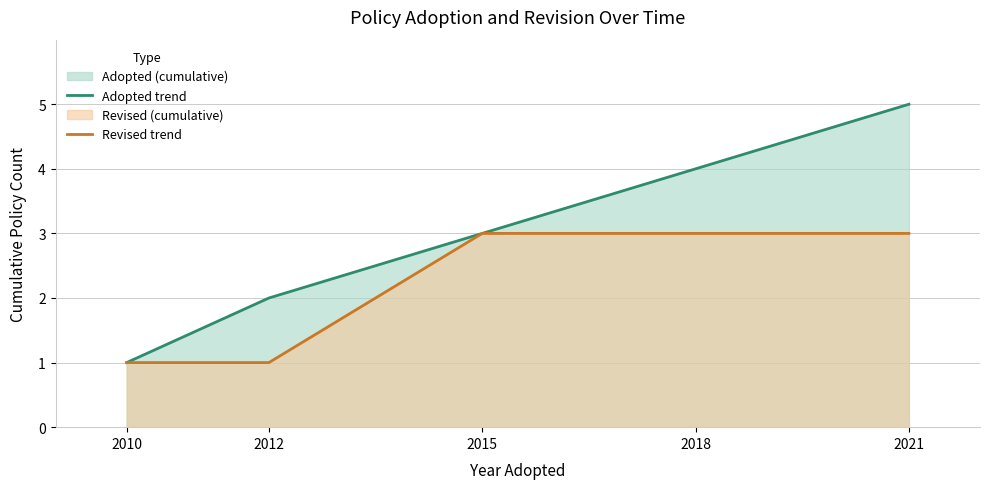

At which label does Revised trend reach its minimum?

2010